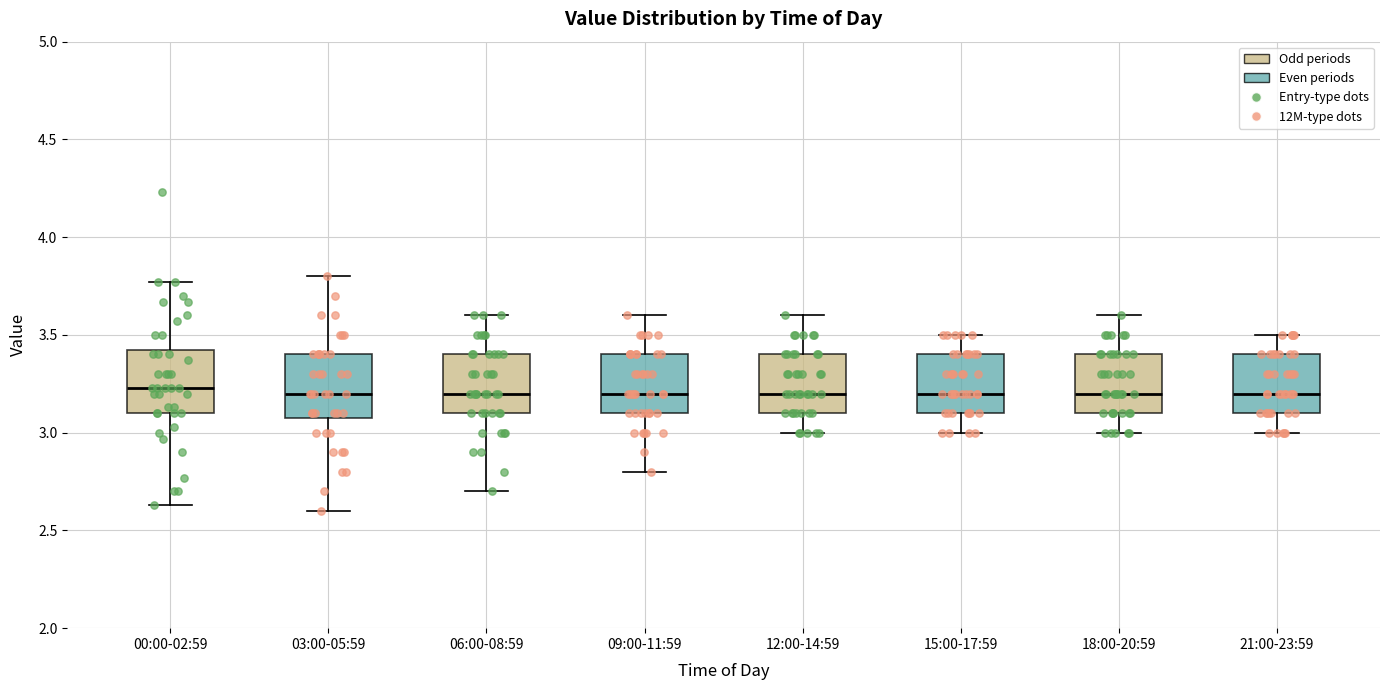

Reading left to right, read every box against the y-axis: the position of its median line, the range the box covers, and the ends of its whiskers. The values are not printed on the chart, so give them approximately, as read against the axis.

00:00-02:59: median 3.25, box 3.10 to 3.45, whiskers 2.65 to 3.75
03:00-05:59: median 3.20, box 3.10 to 3.40, whiskers 2.60 to 3.80
06:00-08:59: median 3.20, box 3.10 to 3.40, whiskers 2.70 to 3.60
09:00-11:59: median 3.20, box 3.10 to 3.40, whiskers 2.80 to 3.60
12:00-14:59: median 3.20, box 3.10 to 3.40, whiskers 3.00 to 3.60
15:00-17:59: median 3.20, box 3.10 to 3.40, whiskers 3.00 to 3.50
18:00-20:59: median 3.20, box 3.10 to 3.40, whiskers 3.00 to 3.60
21:00-23:59: median 3.20, box 3.10 to 3.40, whiskers 3.00 to 3.50